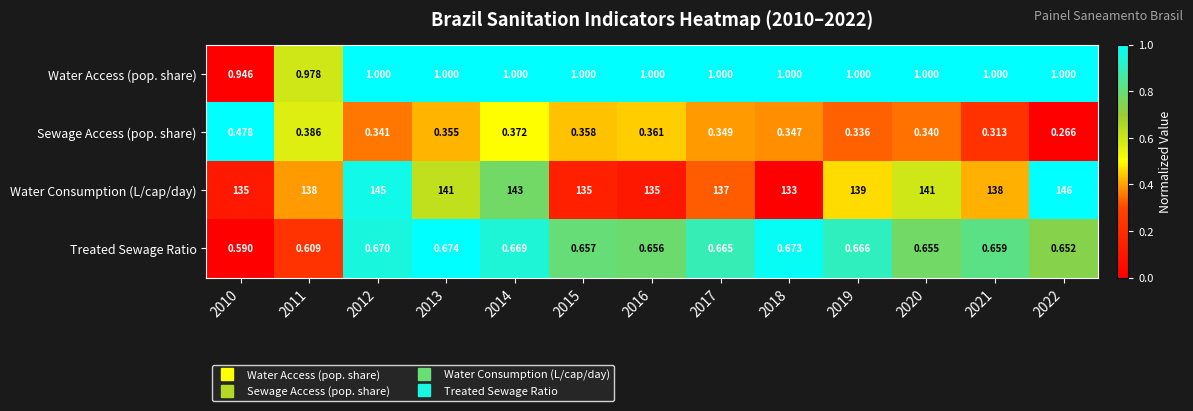

Which series has the largest range (max minus min)?

Water Consumption (L/cap/day)